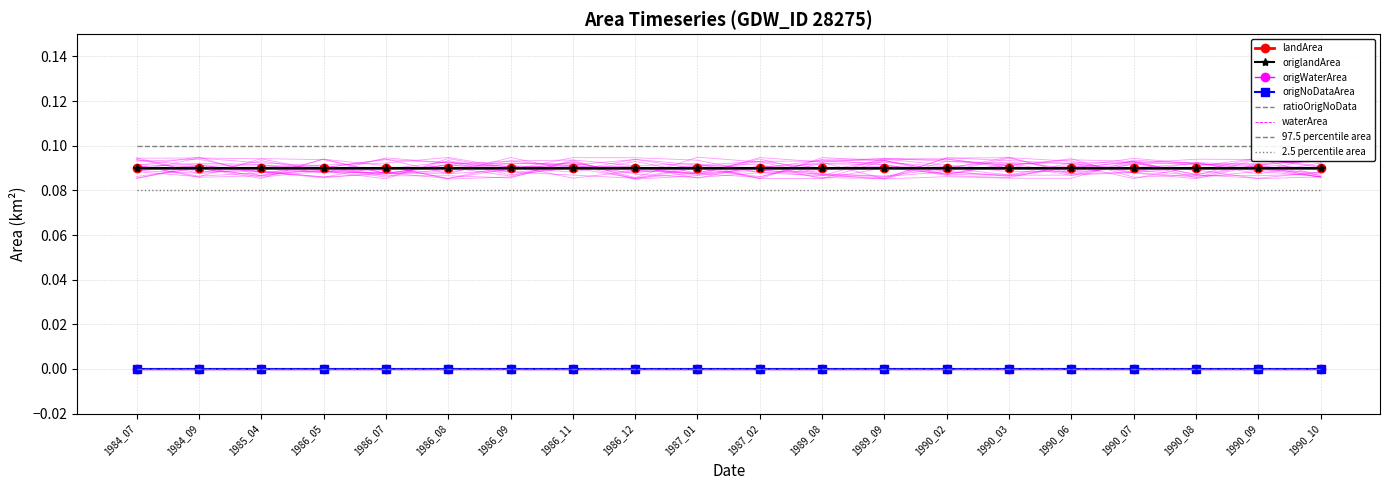

Between 1986_08 and 1986_05, which is larger?

1986_08